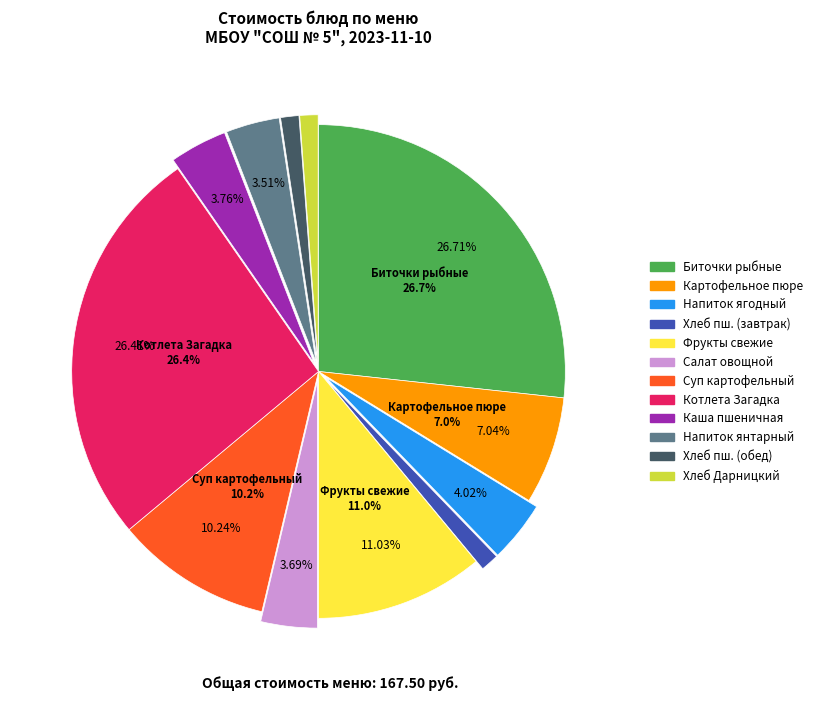

To the nearest percent, what is the combined percentage of Салат из свежих овощей and Биточки рыбные по-домашнему?

30%